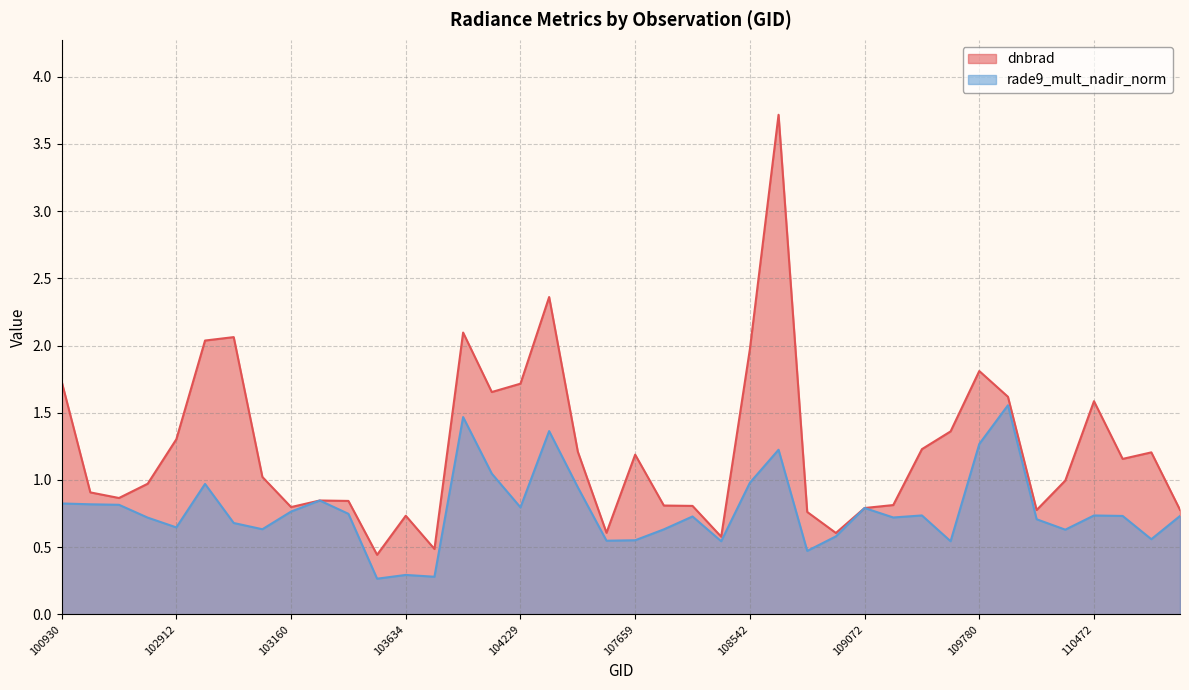

What is the difference between the highest and lowest values at 110127?

0.1